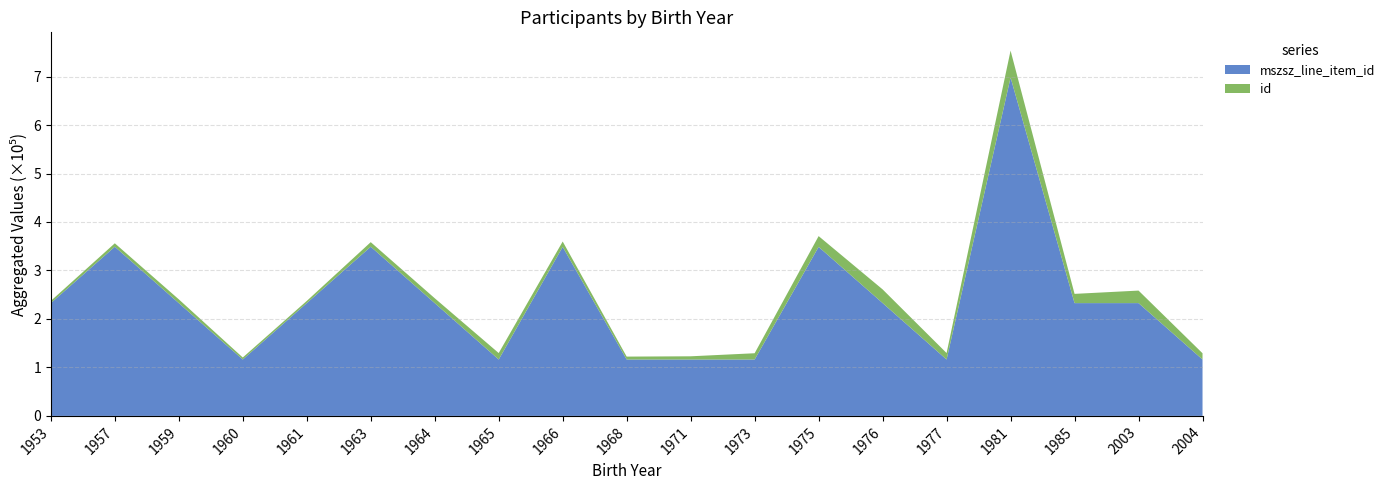

Reading left to right, transcribe all the data shown in this chart.

mszsz_line_item_id: 232651	348973	232650	116327	232650	348978	232652	116326	348653	116326	116327	116325	348652	232775	116326	697956	232649	232652	116325
id: 4538	7070	7814	4167	4478	9423	10067	13332	11058	6001	6621	12918	22232	28199	13333	55553	19066	25838	12917